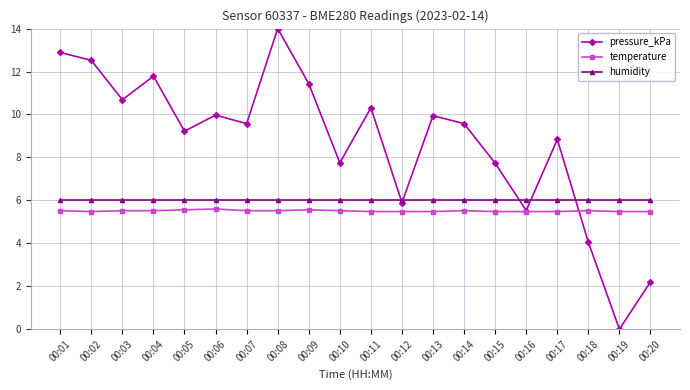

How many distinct data groups are displayed?

3